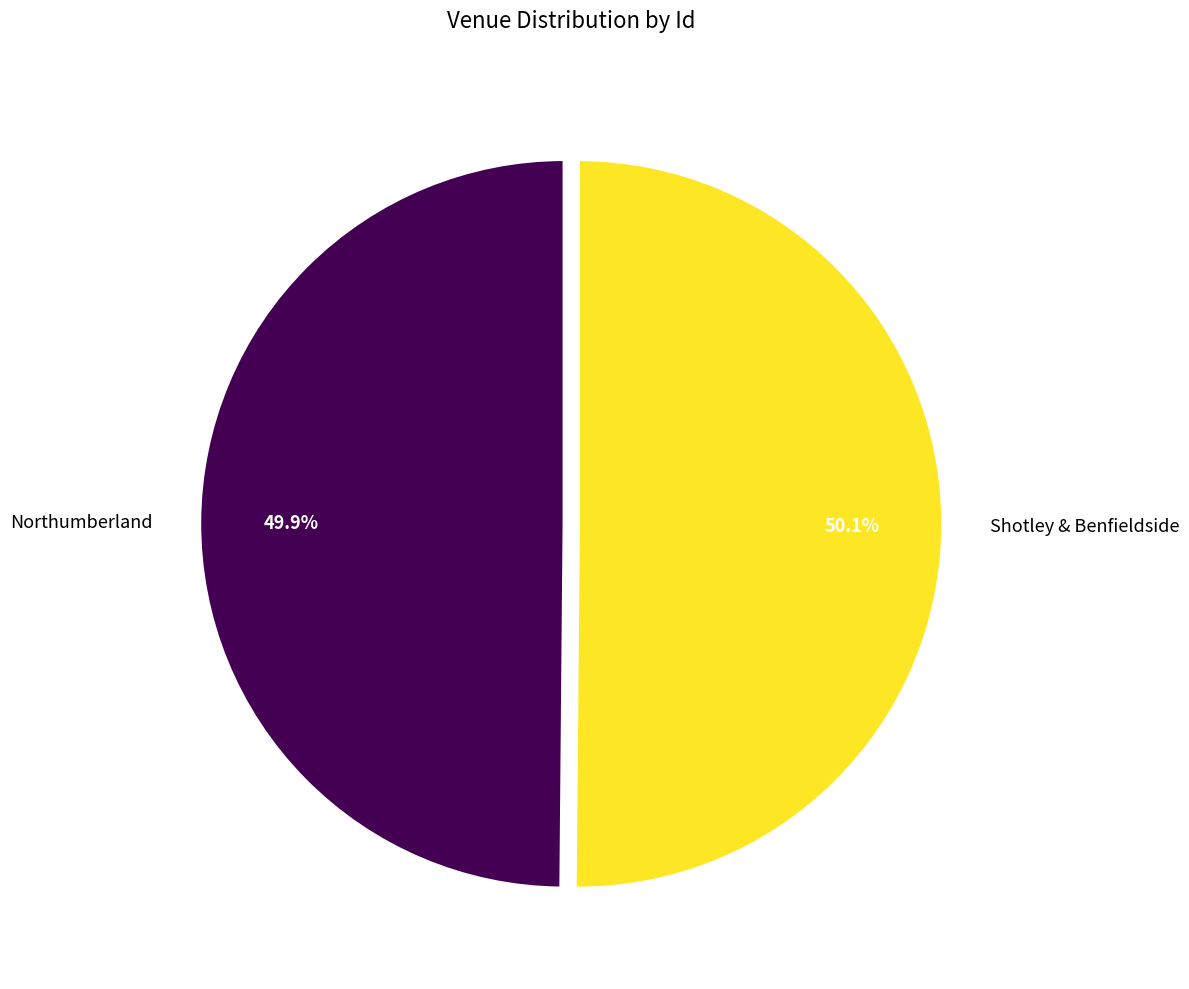

What percentage is the Northumberland slice, to the nearest percent?

50%